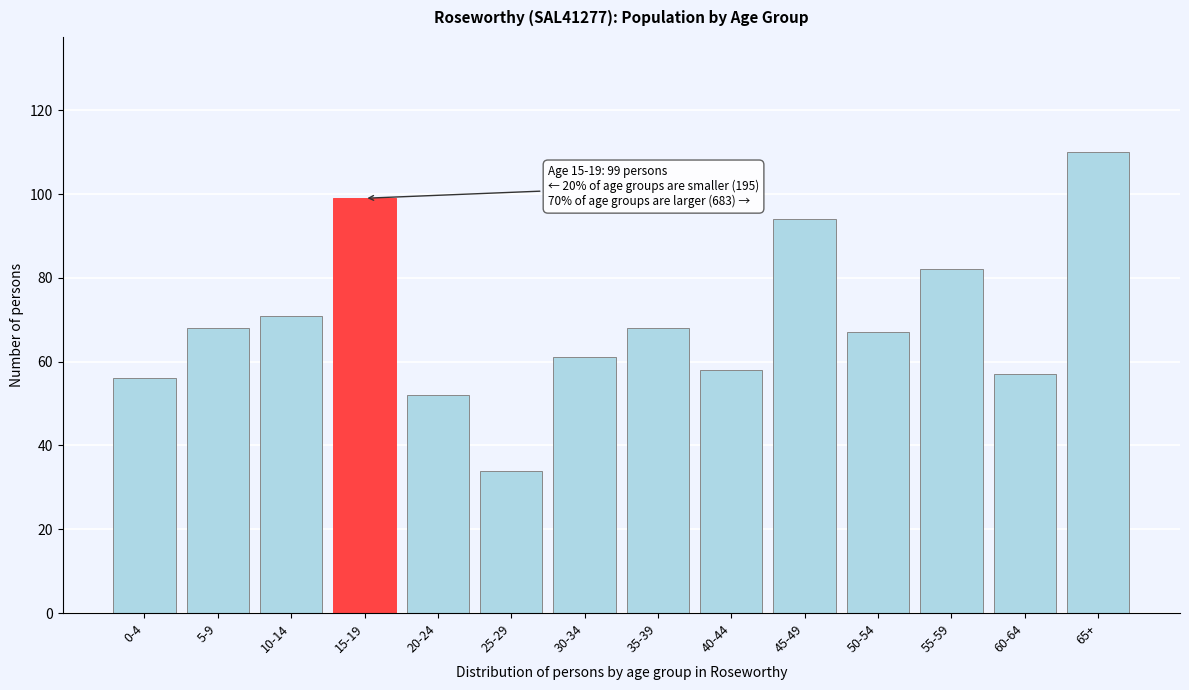

Reading left to right, extract all data points from this chart.

0-4=56	5-9=68	10-14=71	15-19=99	20-24=52	25-29=34	30-34=61	35-39=68	40-44=58	45-49=94	50-54=67	55-59=82	60-64=57	65+=110